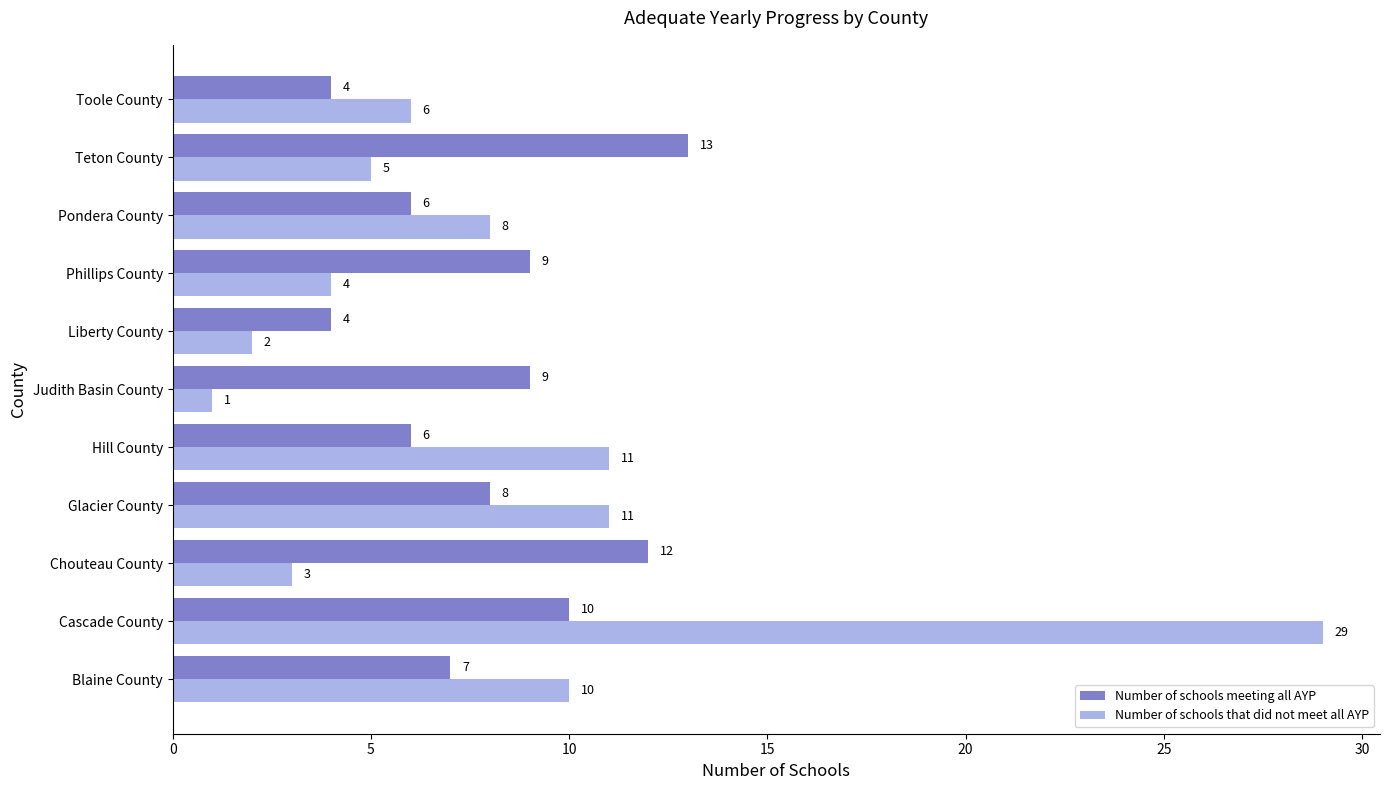

True or false: Number of schools that did not meet all AYP has a value of 5 at Teton County.

True